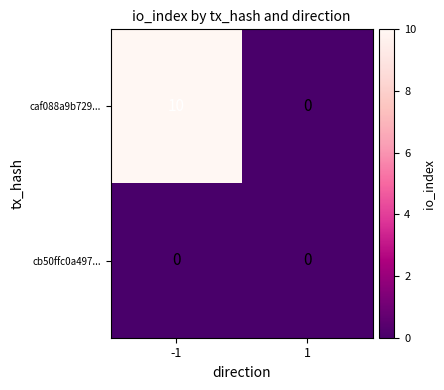

What is the total value across all series at -1?

10